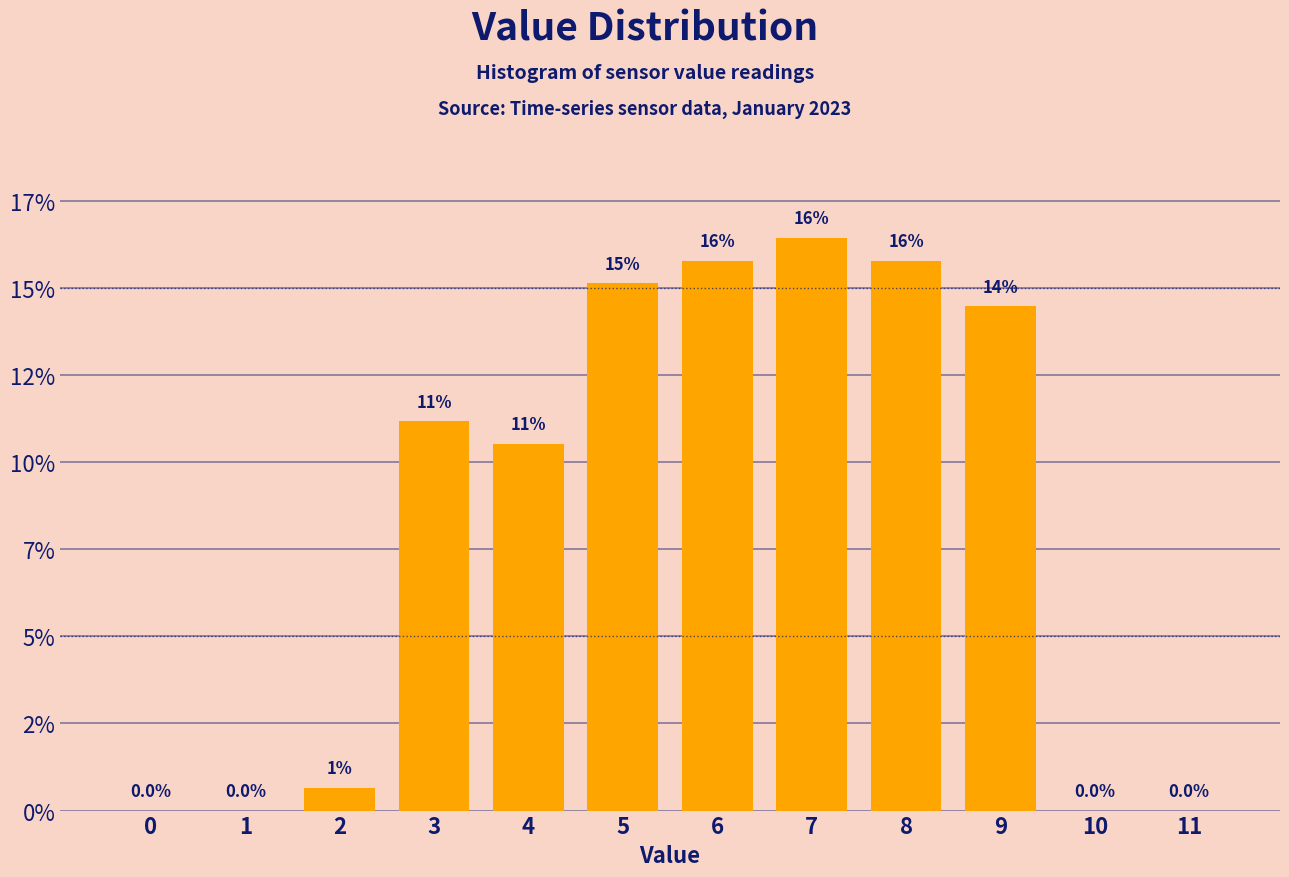

Are the bars horizontal?

No